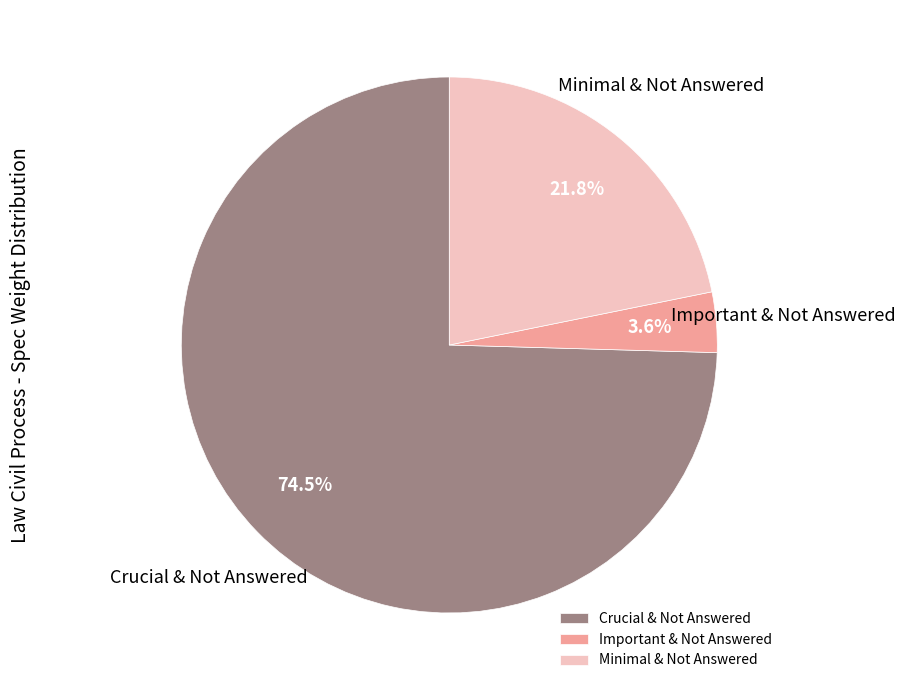

Between Minimal & Not Answered and Crucial & Not Answered, which is larger?

Crucial & Not Answered